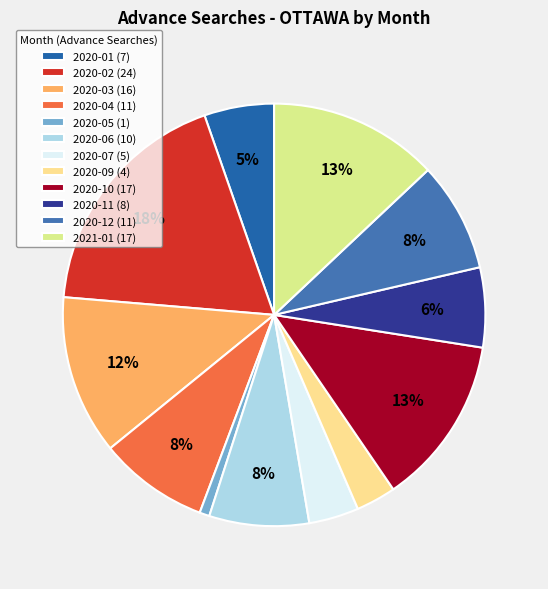

Is it true that 2020-05 is 1% of the pie?

True